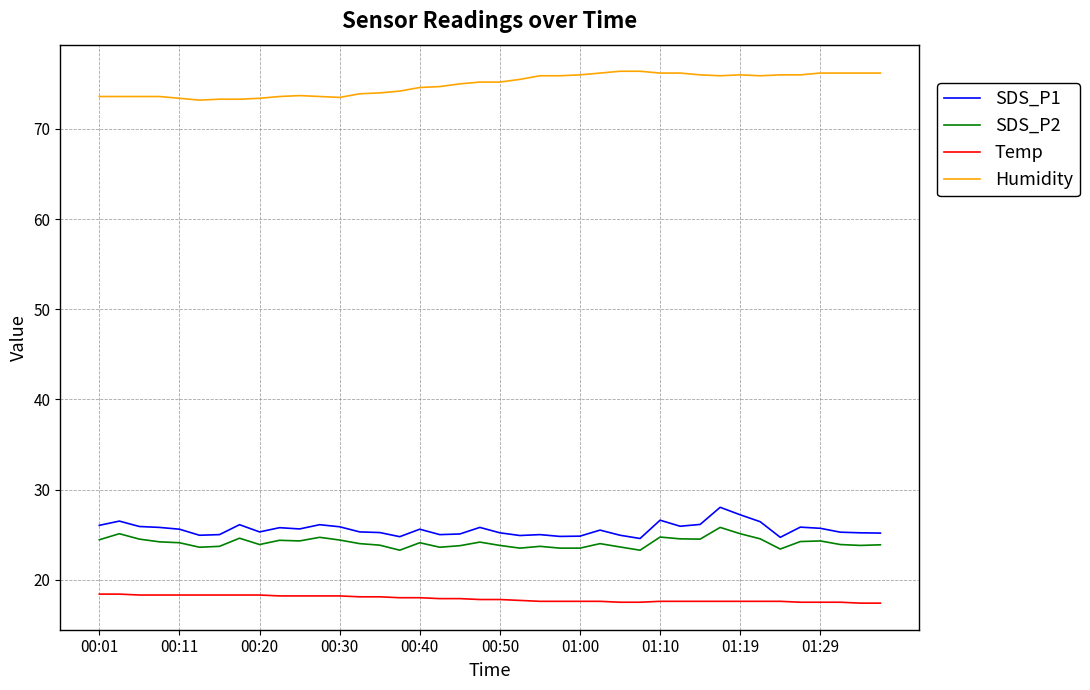

What is the average value of the SDS_P2 series?

24.1